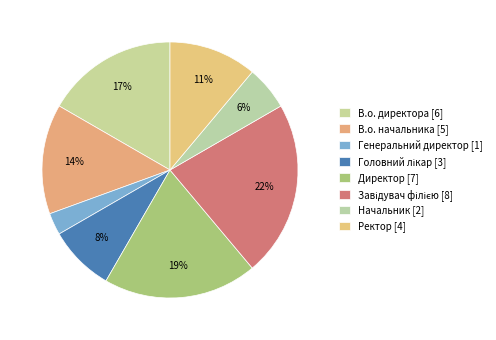

Count the number of slices in the pie.

8